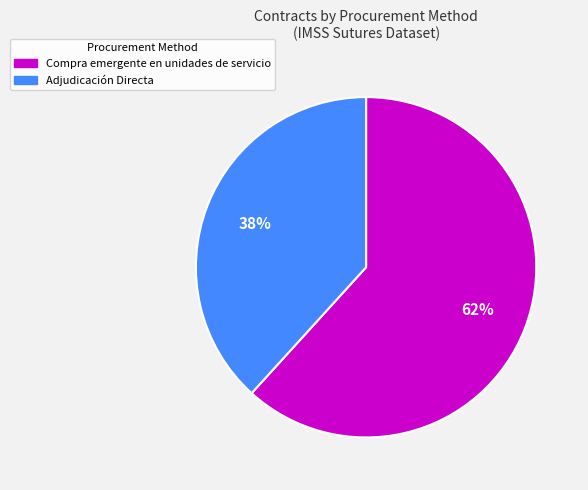

To the nearest percent, what is the average slice percentage?

50%